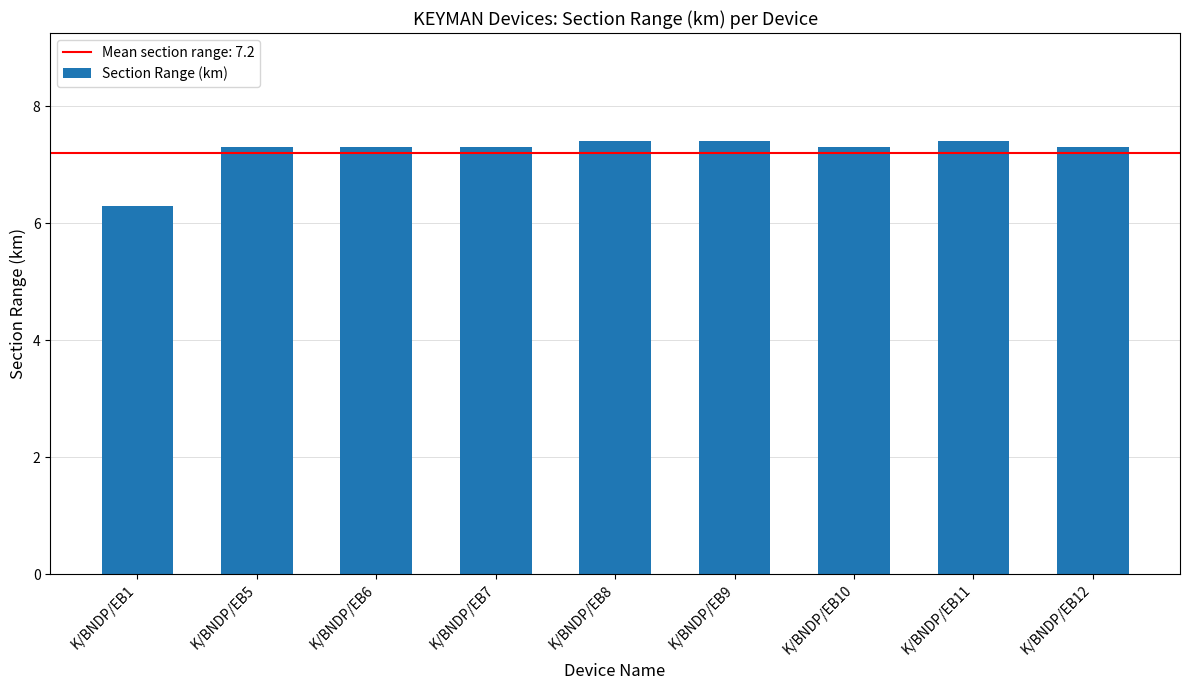

What is the sum of all values?

65.0